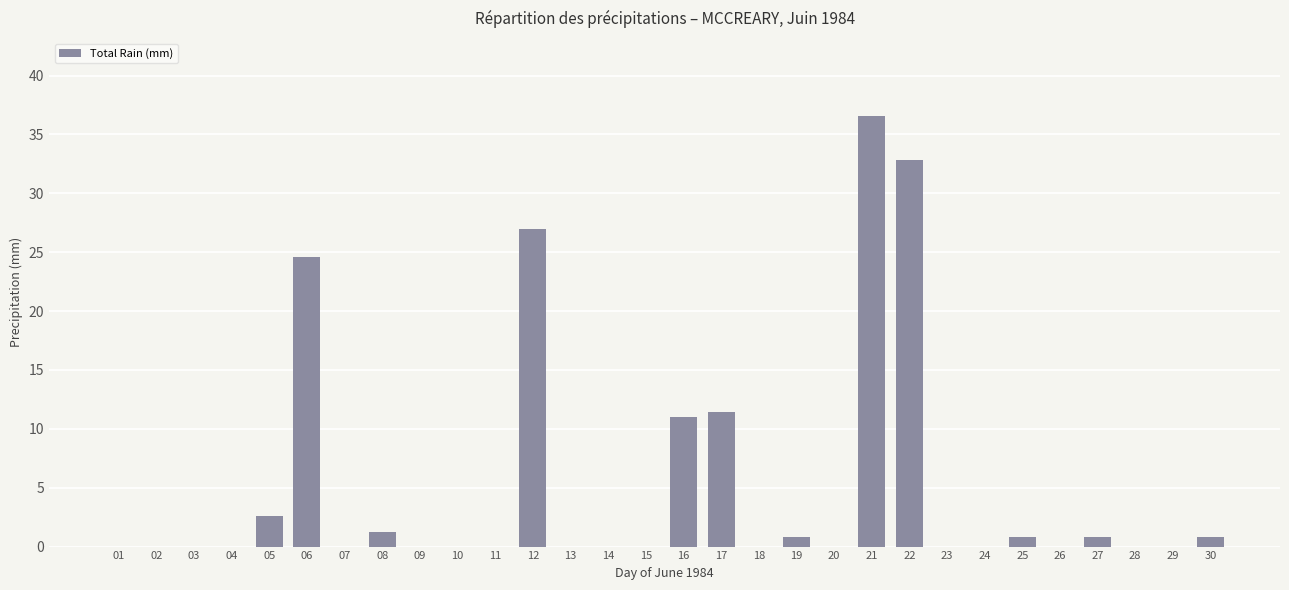

Are the bars grouped side by side (vs. stacked)?

No